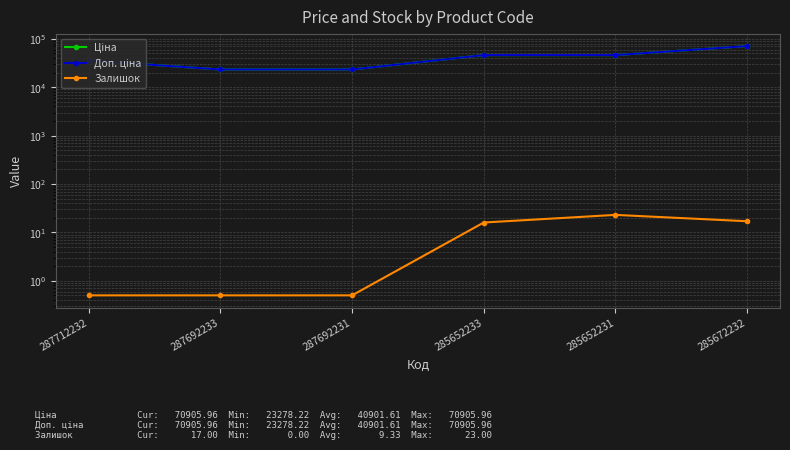

Where is Доп. ціна nearest to the value 47092?

285652233